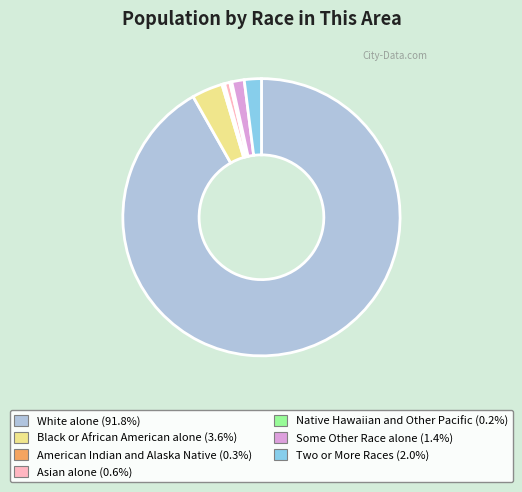

What is the largest slice in the pie chart?

White alone